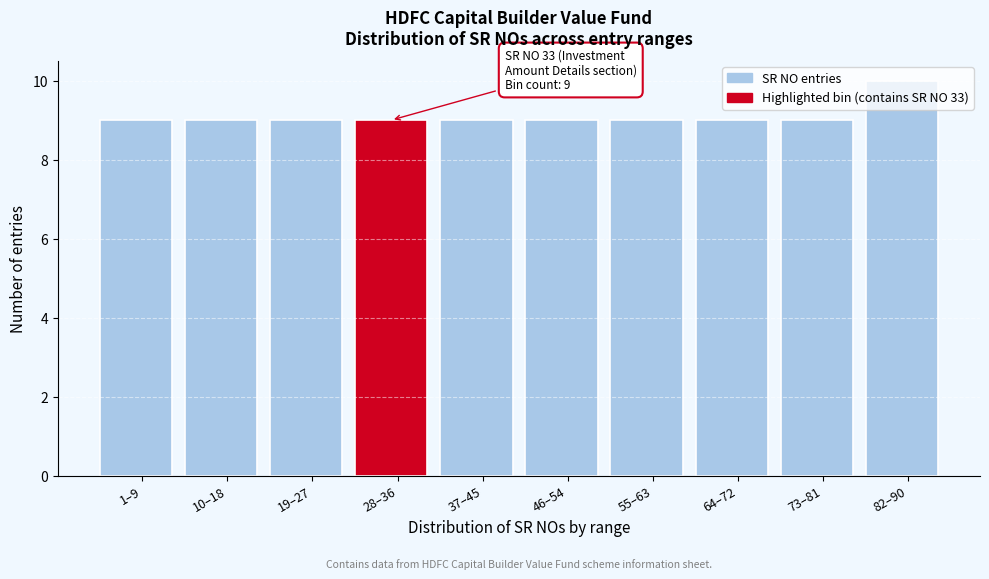

Which label corresponds to the largest value in the chart?

82–90